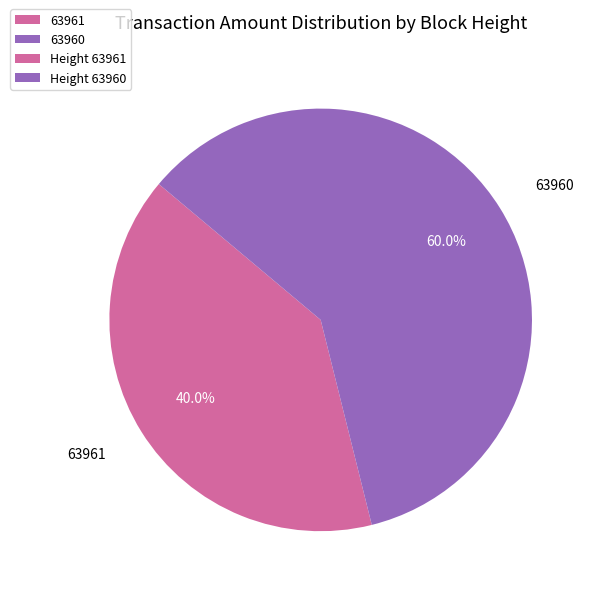

Is it true that 63960 is 60% of the pie?

True